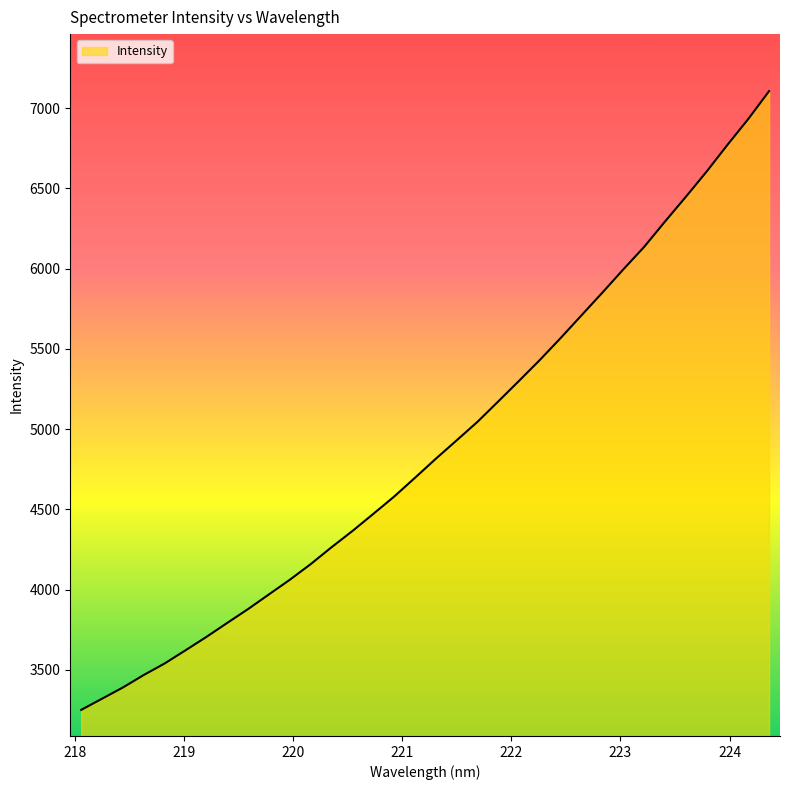

What is the smallest value displayed?

3251.4